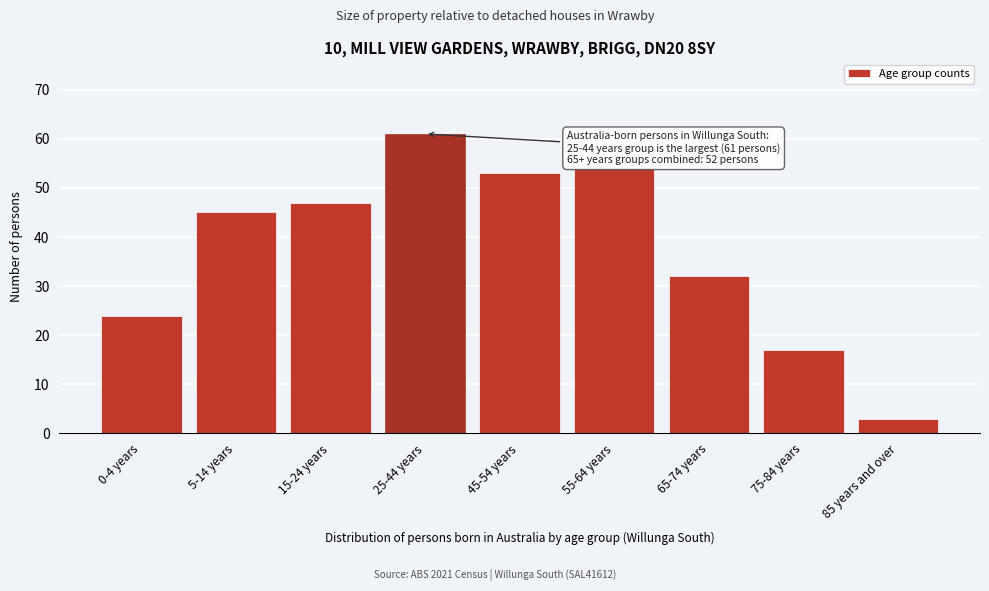

Reading right to left, extract all data points from this chart.

3	17	32	54	53	61	47	45	24